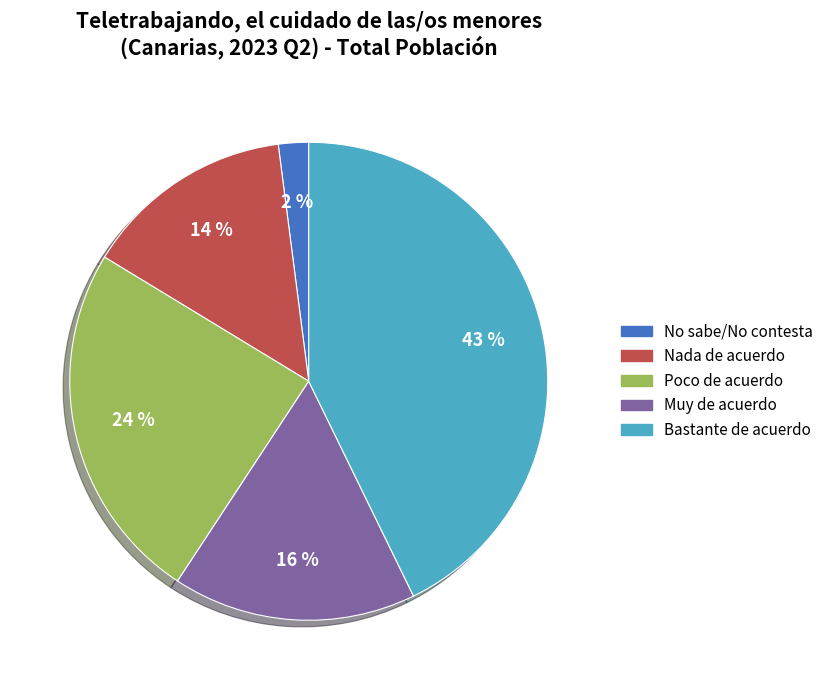

To the nearest percent, what is the difference between the Bastante de acuerdo and Nada de acuerdo slice percentages?

29%